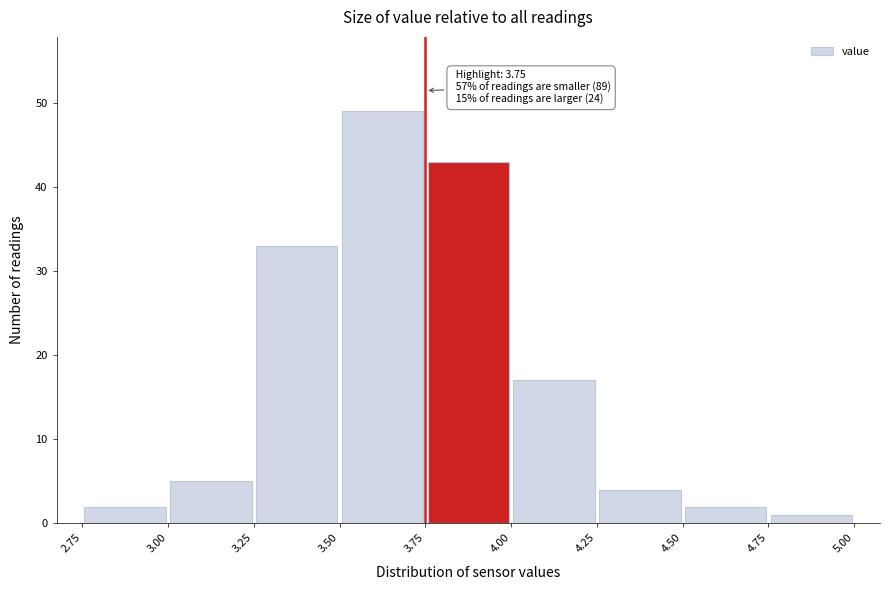

Which range on the x-axis has the tallest bar?

3.50 to 3.75